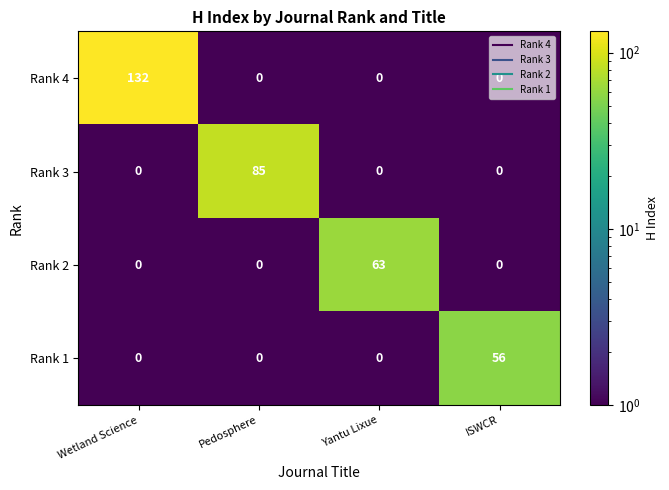

Which series has the largest total across all categories?

Rank 4